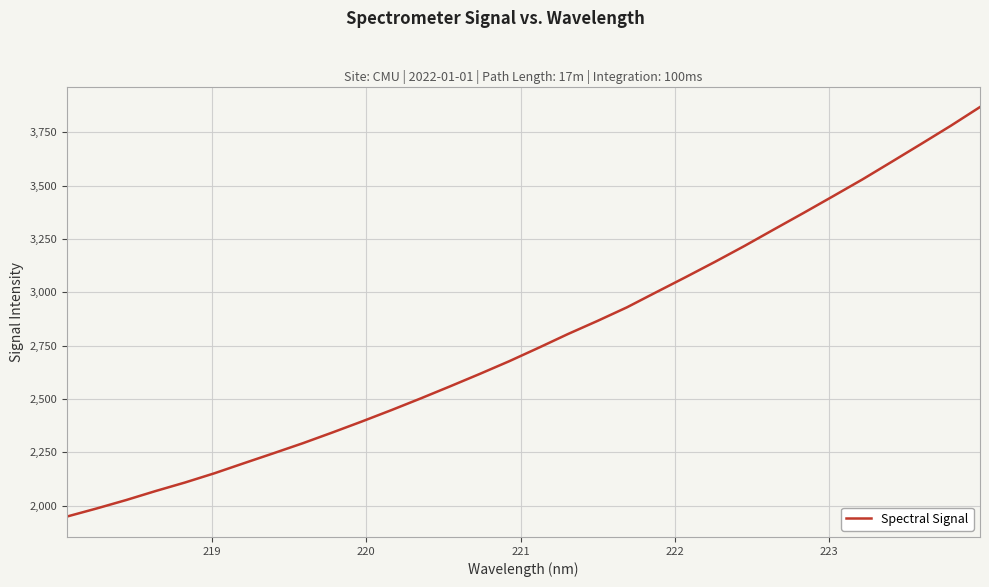

What is the minimum value shown in the chart?

1949.7